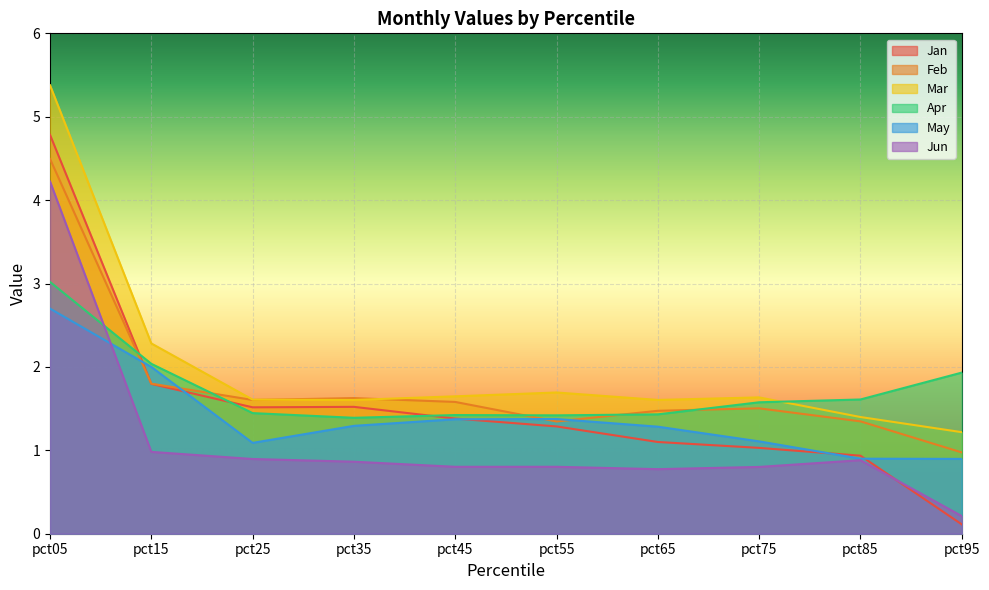

List the series in order of their peak value, lowest first.

May, Apr, Jun, Feb, Jan, Mar